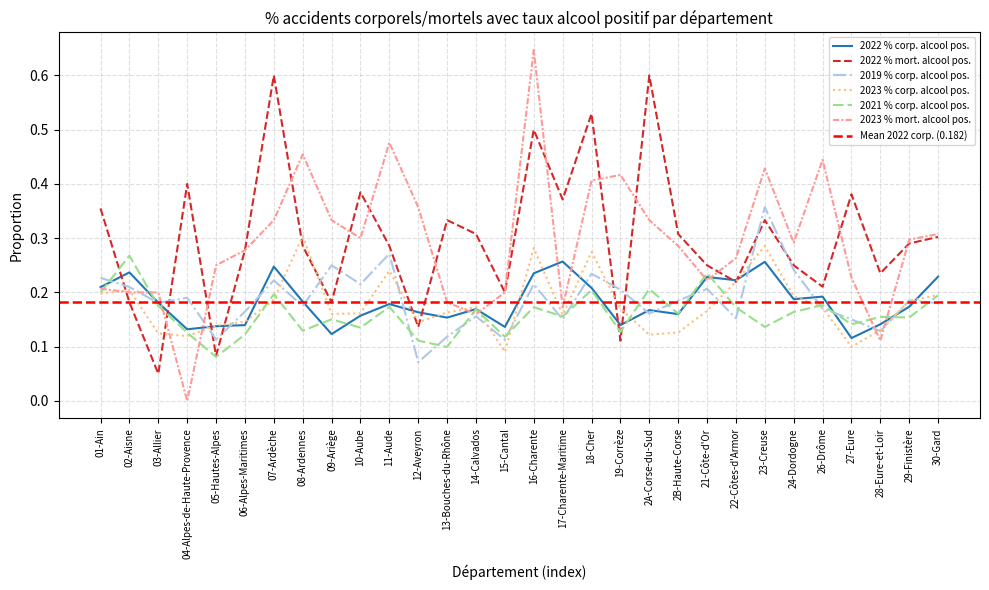

Count the number of data series in this chart.

6